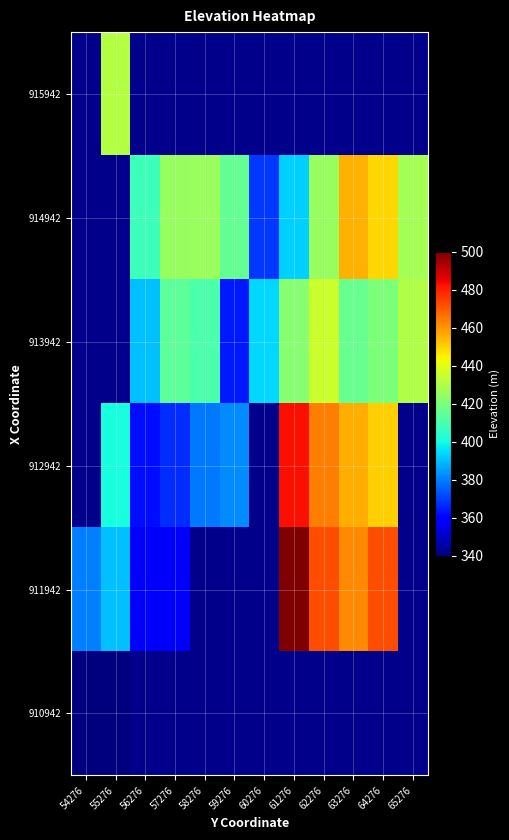

Which has a higher value, 56276 or 65276?

65276